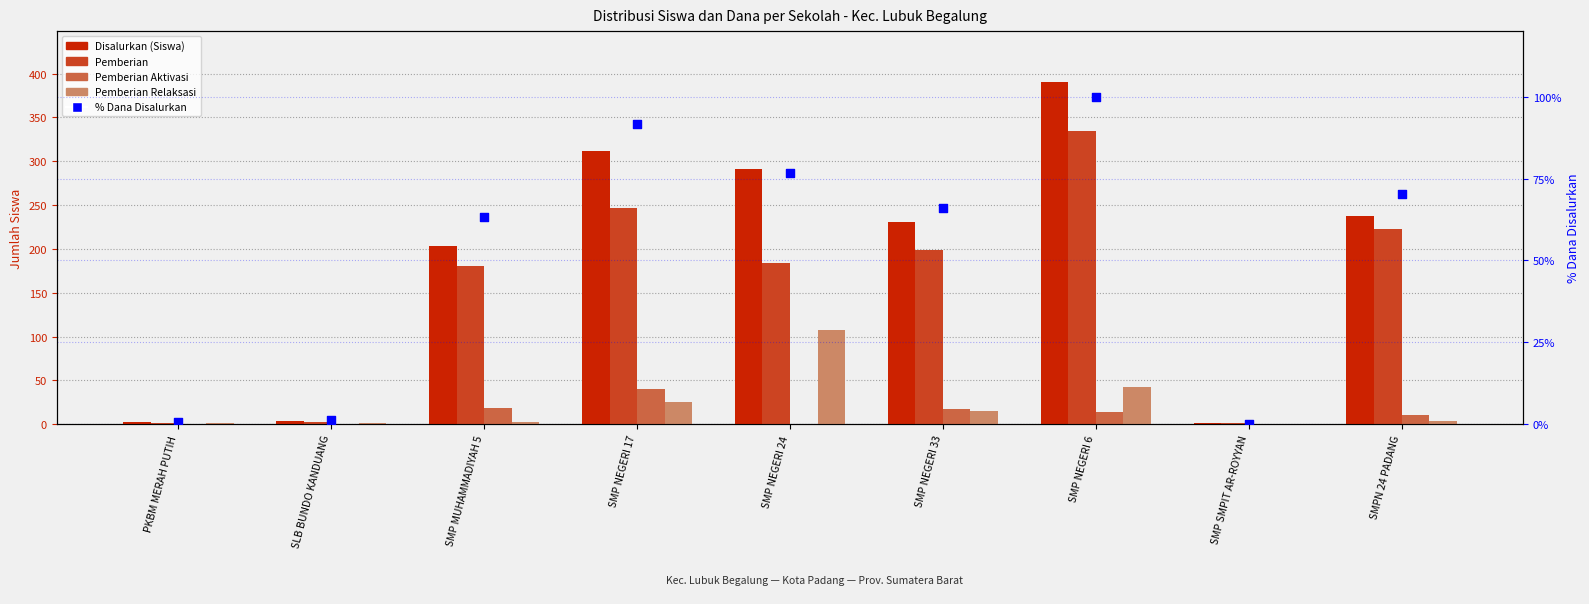

What is the total value across all series at SMP MUHAMMADIYAH 5?

469.2